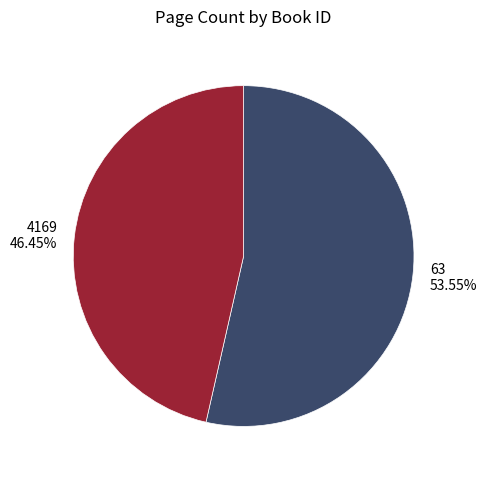

What percentage is the 4169 slice, to the nearest percent?

46%